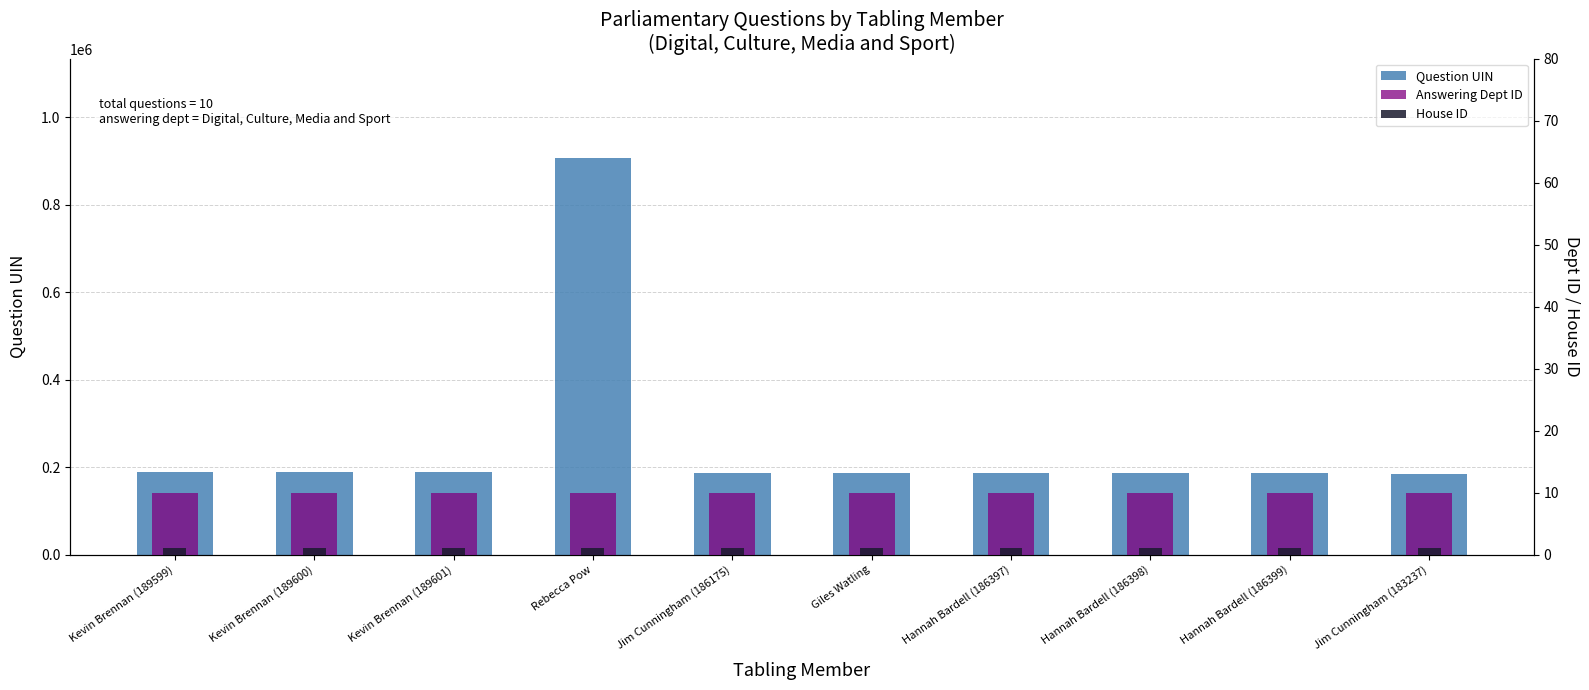

What value does the Question UIN series have at Jim Cunningham (186175)?

186175